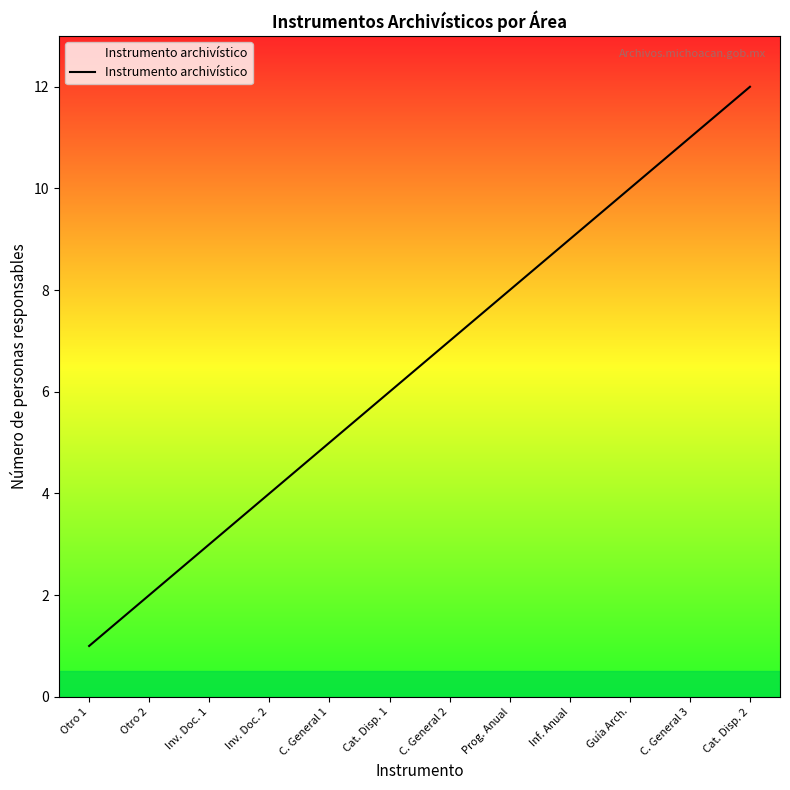

Between Inv. Doc. 1 and Otro 2, which is larger?

Inv. Doc. 1